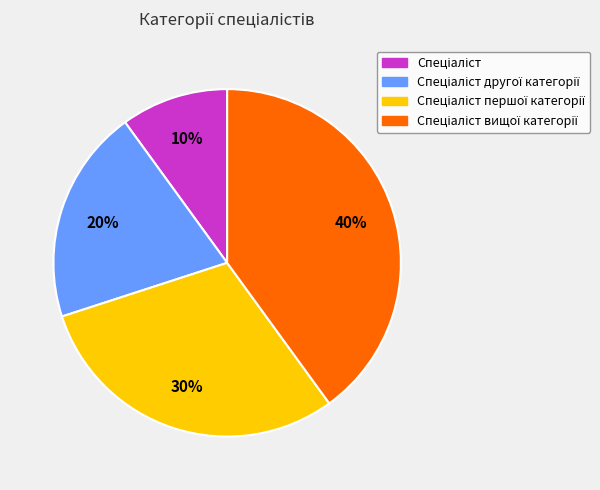

Is there a majority slice in this chart?

No